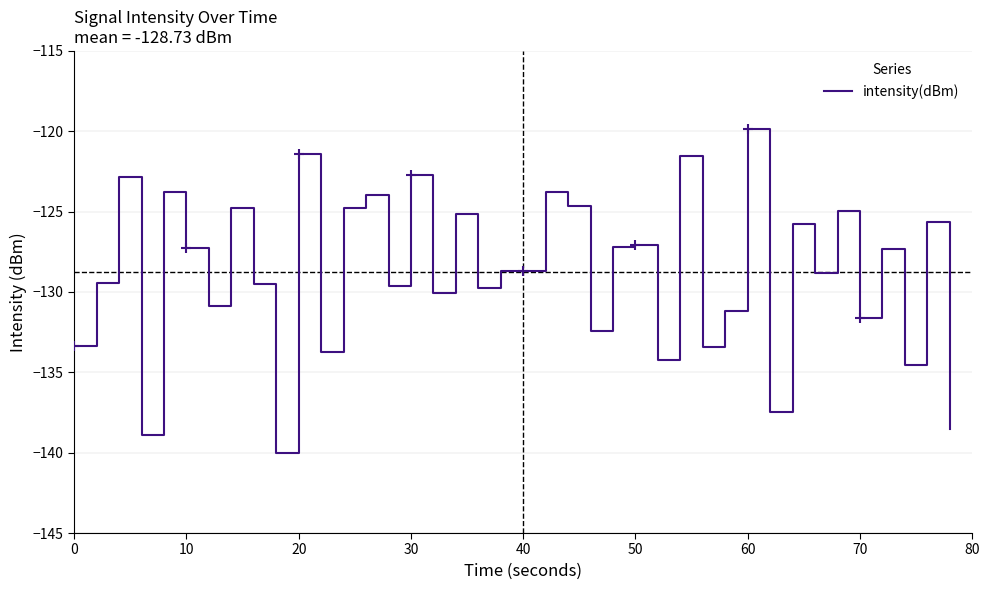

What is the maximum value for intensity(dBm)?

-119.9